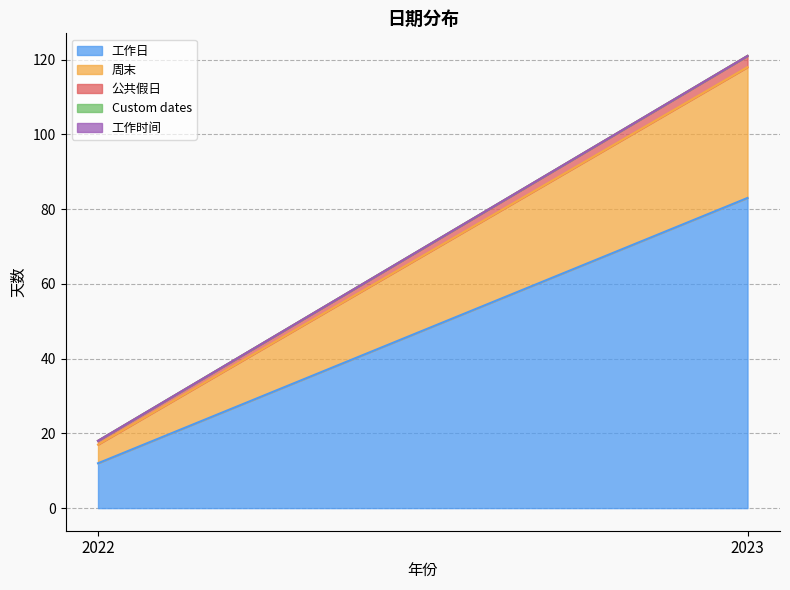

What are all the series names shown in the legend?

工作日, 周末, 公共假日, Custom dates, 工作时间